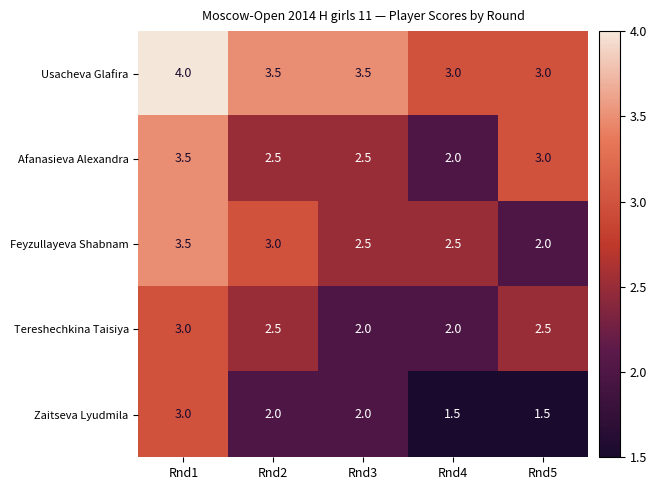

What is the spread (max minus min) of values at Rnd3?

1.5